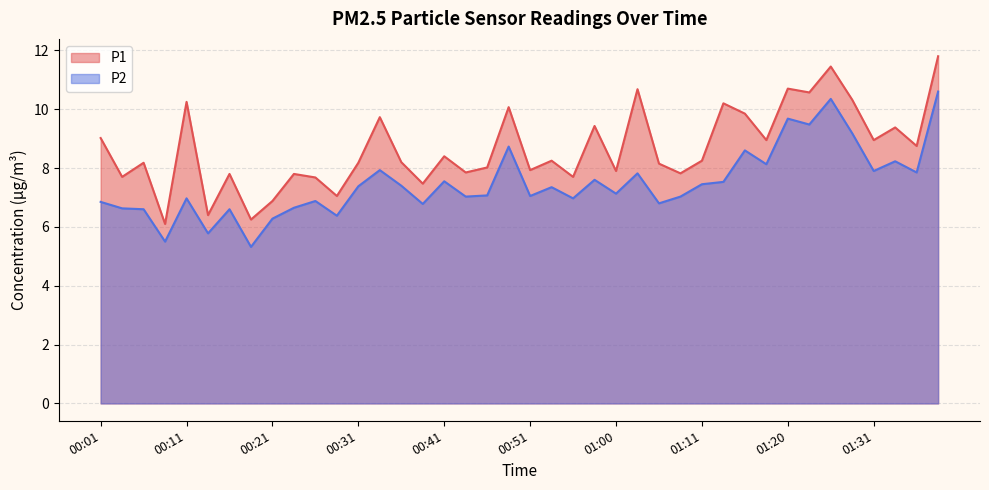

The value of P1 at 01:00 is 4.4. True or false?

False